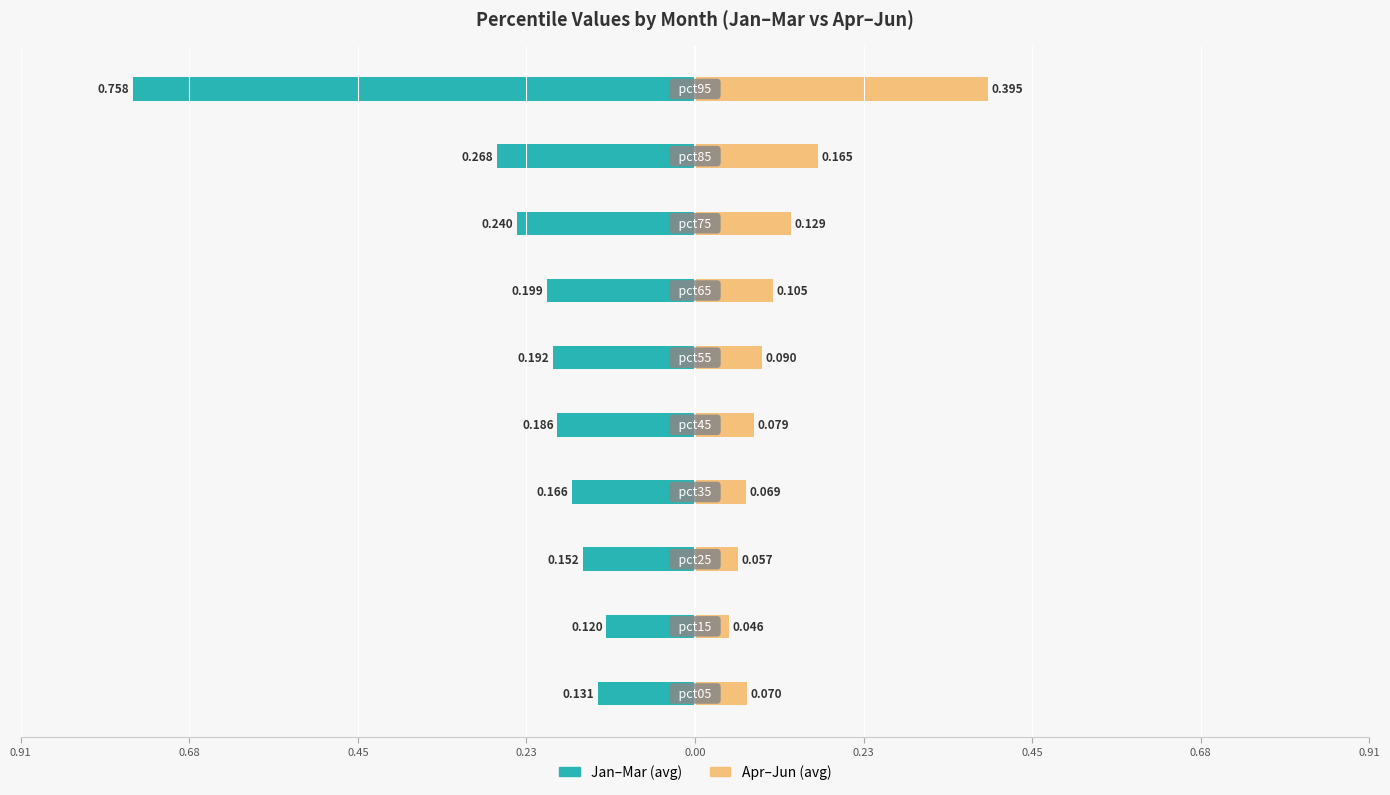

What is the spread (max minus min) of values at 9?

1.2